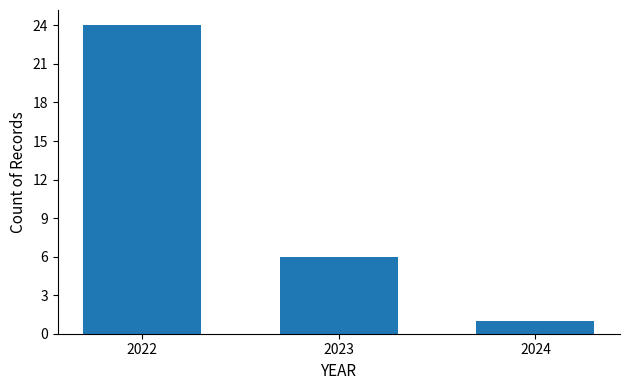

Reading left to right, what are all the values shown in this chart?

2022=24	2023=6	2024=1